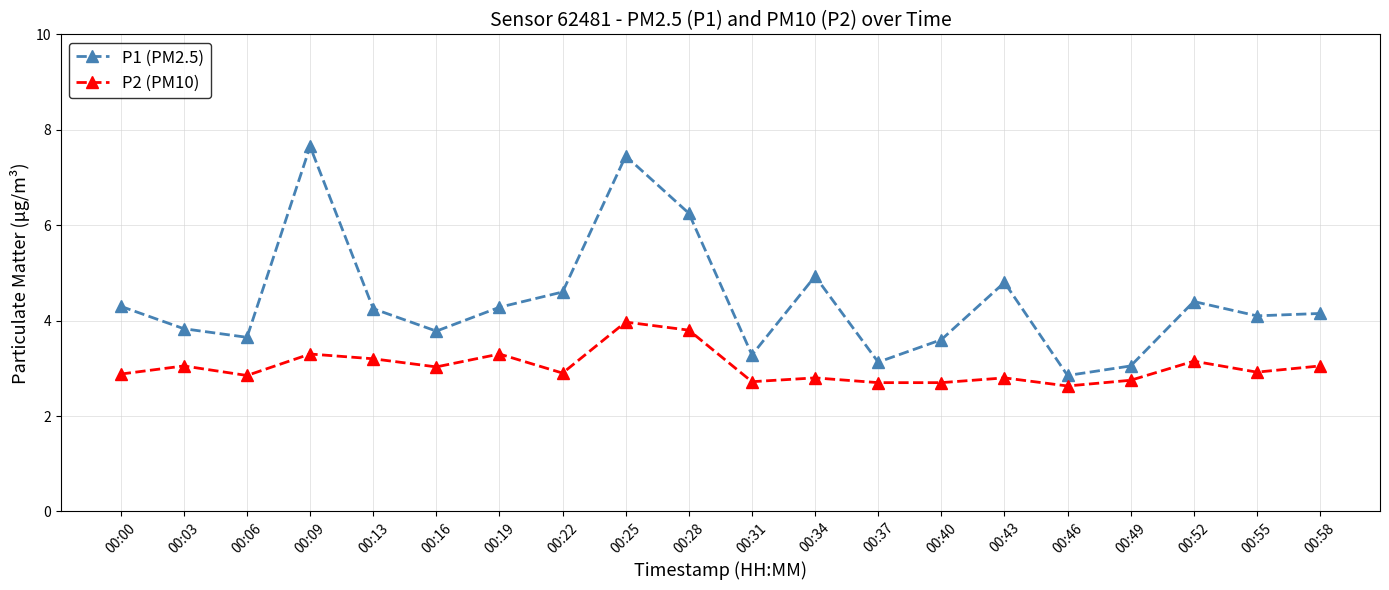

What is the difference between the maximum and minimum values in the P1 (PM2.5) series?

4.8